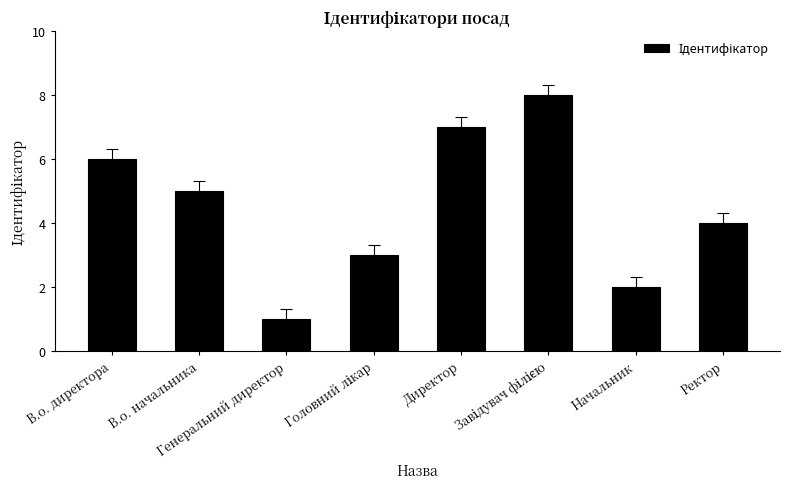

What is the difference between the maximum and minimum values?

7